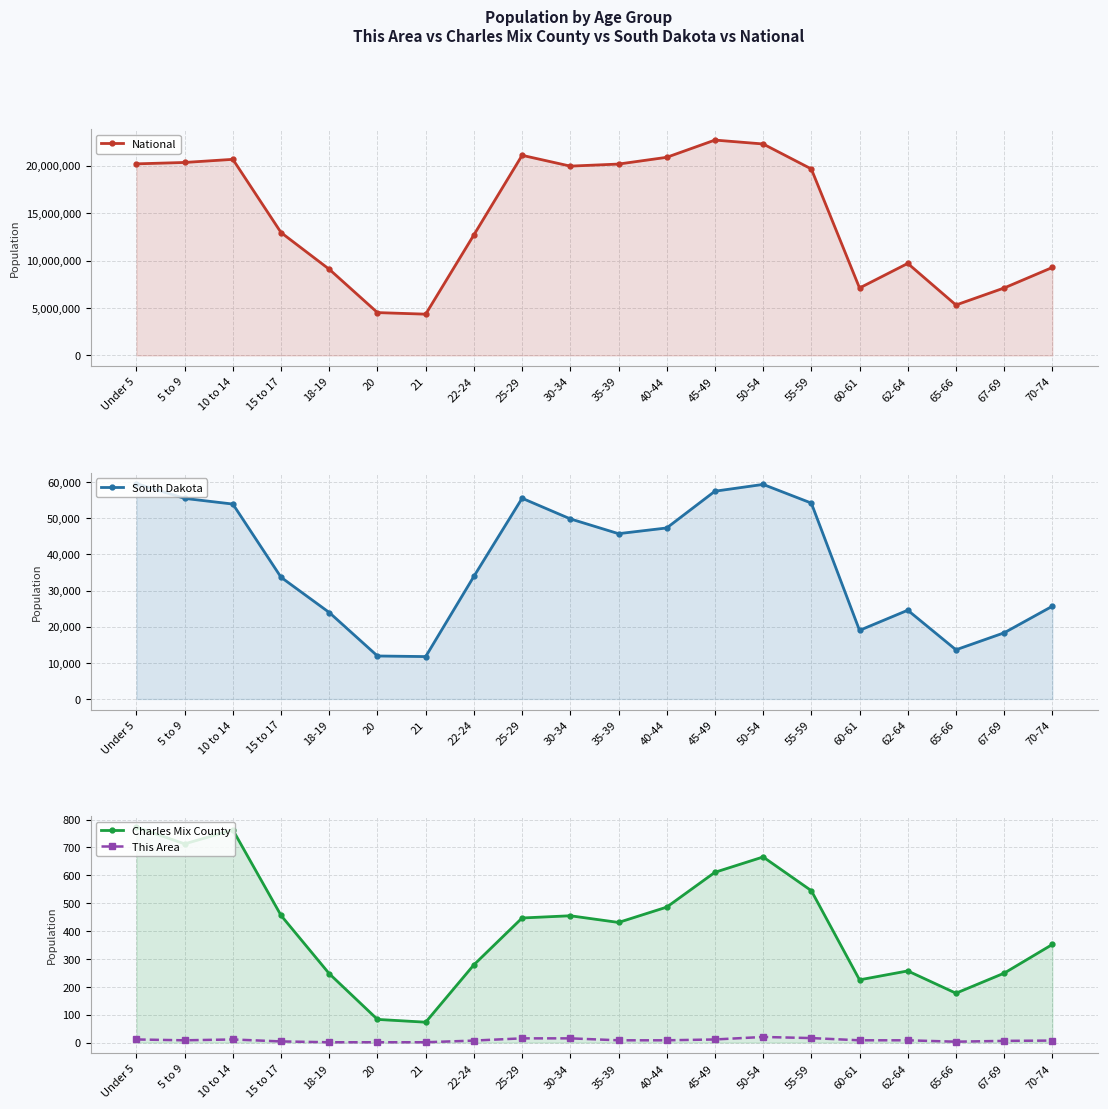

What is the sum of the This Area values at 18-19 and 70-74?

8